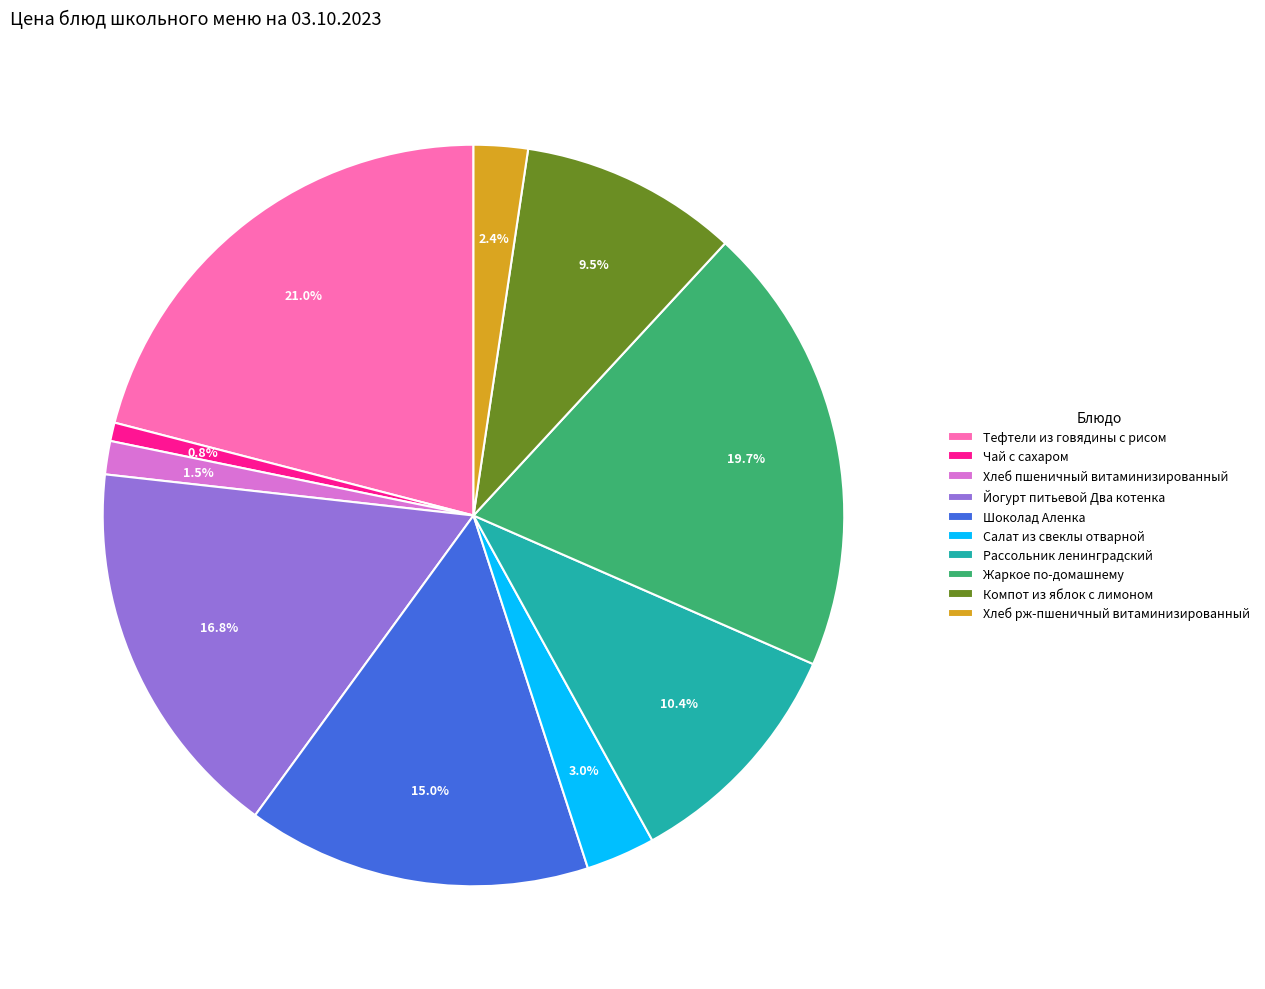

Between Шоколад Аленка and Хлеб рж-пшеничный витаминизированный, which is larger?

Шоколад Аленка